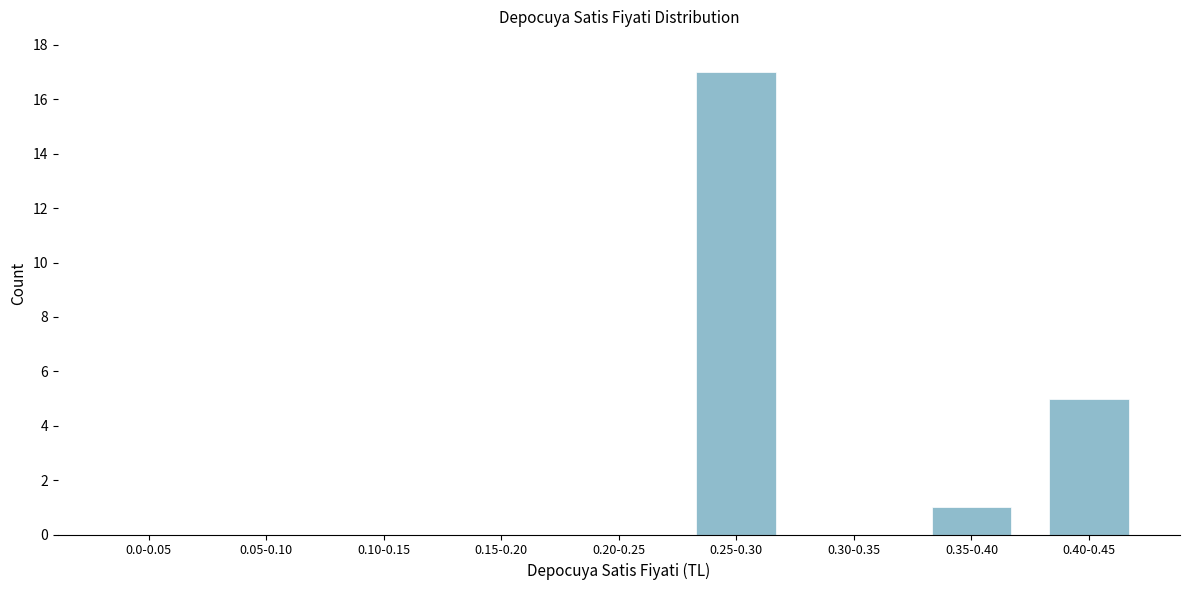

Reading left to right, extract all data points from this chart.

0.0-0.05=0	0.05-0.10=0	0.10-0.15=0	0.15-0.20=0	0.20-0.25=0	0.25-0.30=17	0.30-0.35=0	0.35-0.40=1	0.40-0.45=5